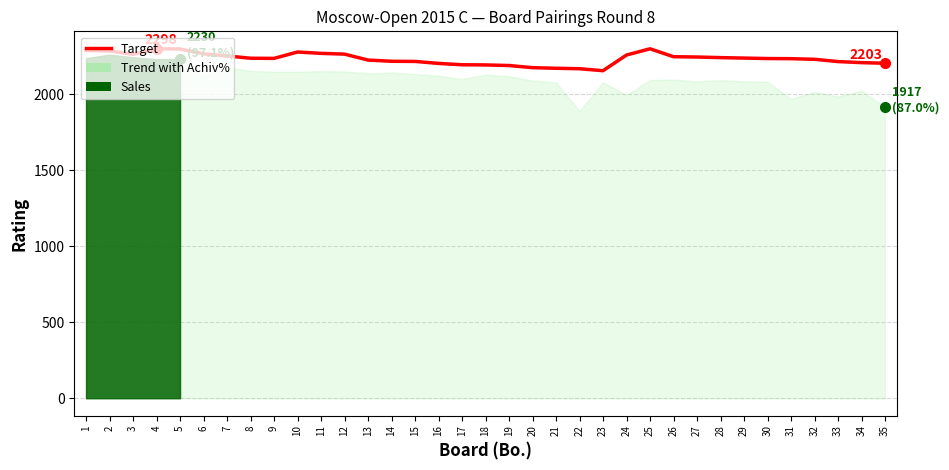

Reading left to right, transcribe all the data shown in this chart.

1=2287	2=2284	3=2262	4=2298	5=2297	6=2265	7=2251	8=2236	9=2235	10=2277	11=2268	12=2263	13=2224	14=2216	15=2215	16=2202	17=2193	18=2192	19=2188	20=2174	21=2170	22=2167	23=2154	24=2257	25=2298	26=2246	27=2244	28=2240	29=2237	30=2234	31=2233	32=2229	33=2214	34=2207	35=2203